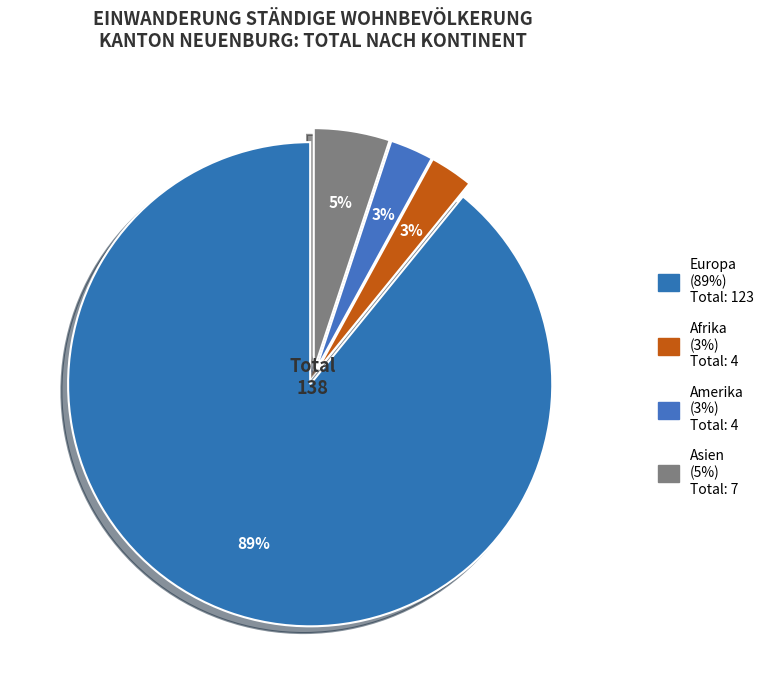

To the nearest percent, what portion does Afrika represent?

3%